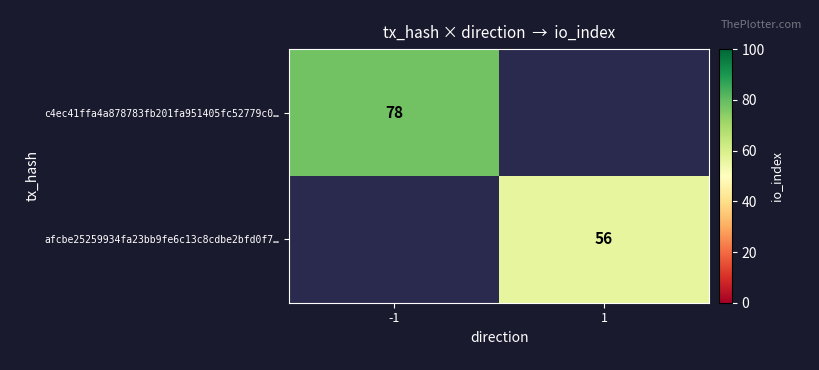

Rank the series at -1 from highest to lowest value.

c4ec41ffa4a878783fb201fa951405fc52779c0…, afcbe25259934fa23bb9fe6c13c8cdbe2bfd0f7…